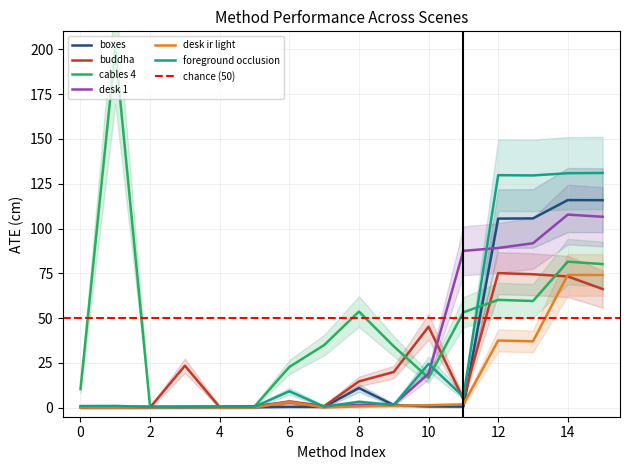

Is this an area chart (filled region under the line)?

No